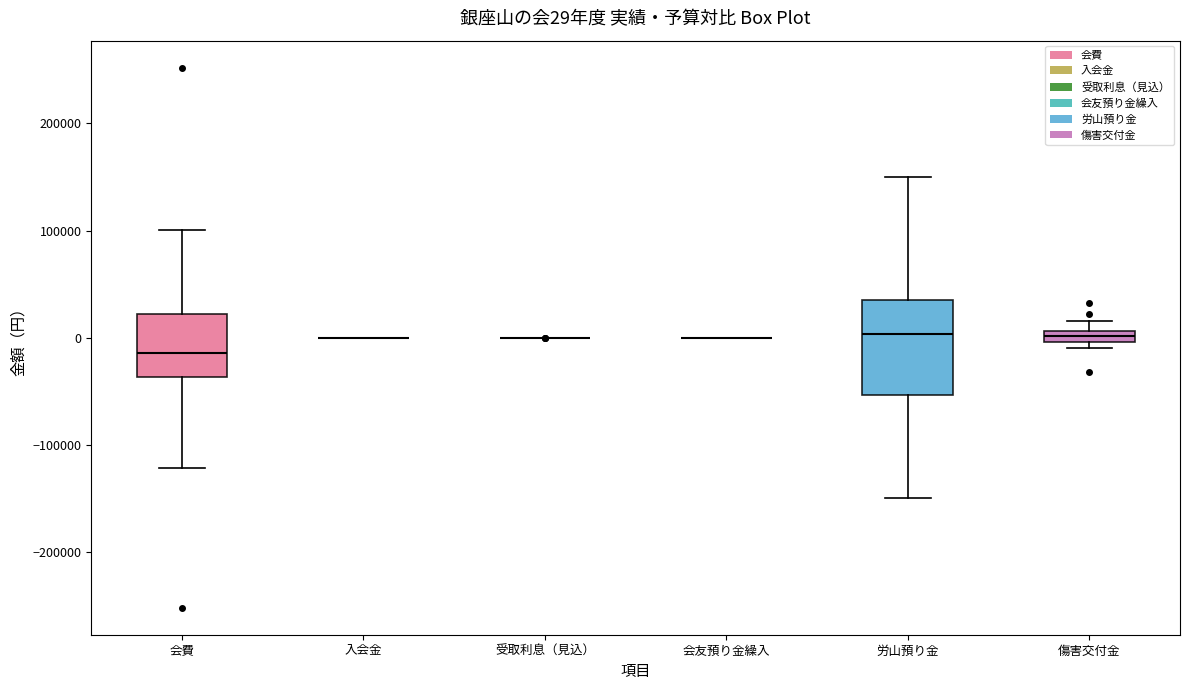

Which box is the tallest, from its lower edge to its upper edge?

労山預り金